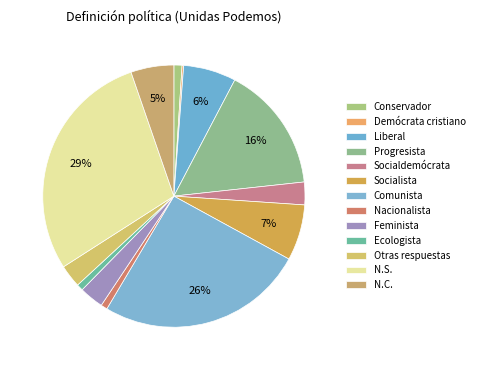

Is it true that Socialdemócrata is 3% of the pie?

True